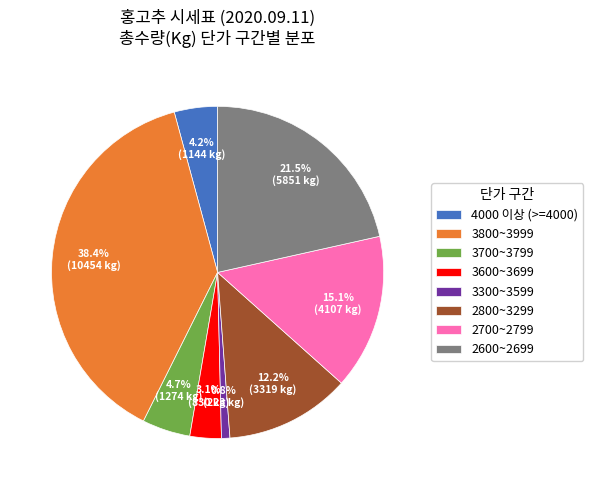

Approximately how many times larger is the value at 2800~3299 compared to 2700~2799?

0.8